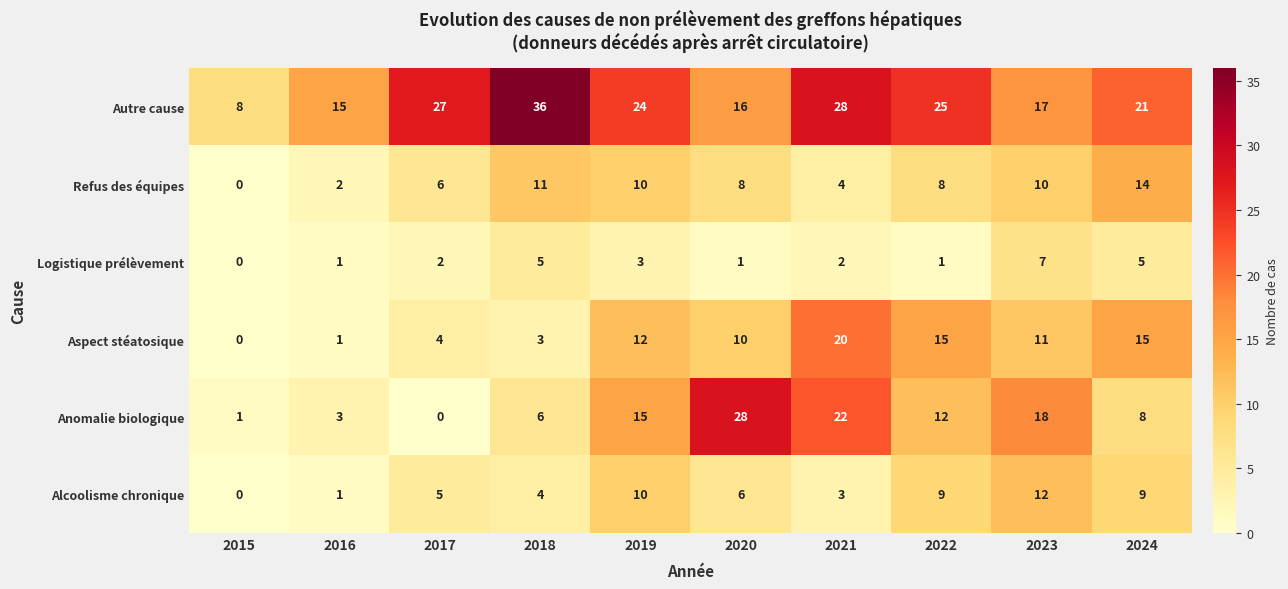

What is the difference between the Autre cause values at 2024 and 2017?

6